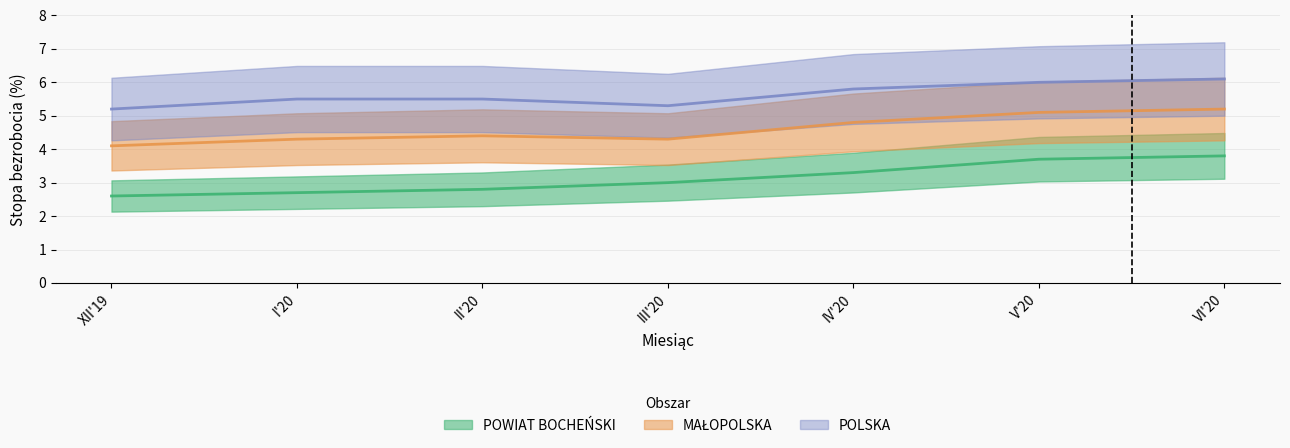

What is the average value of the POLSKA series?

5.6